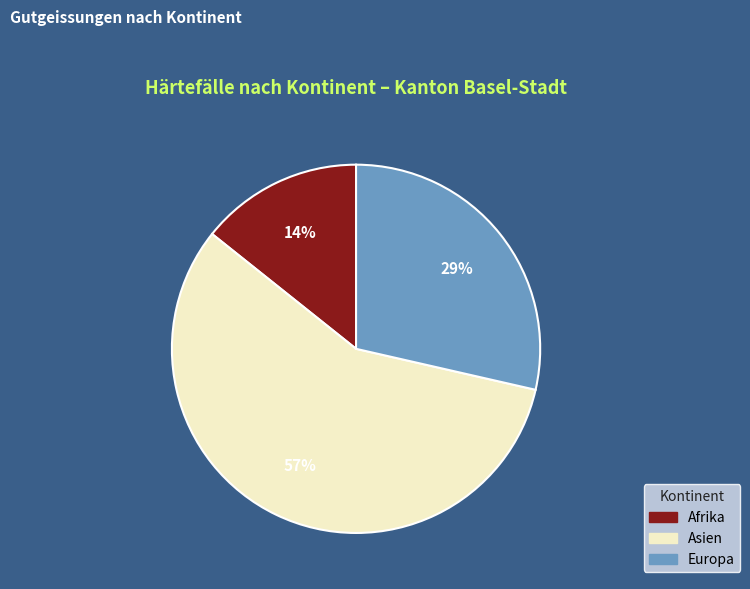

What is the ratio of the value at Afrika to the value at Europa?

0.5